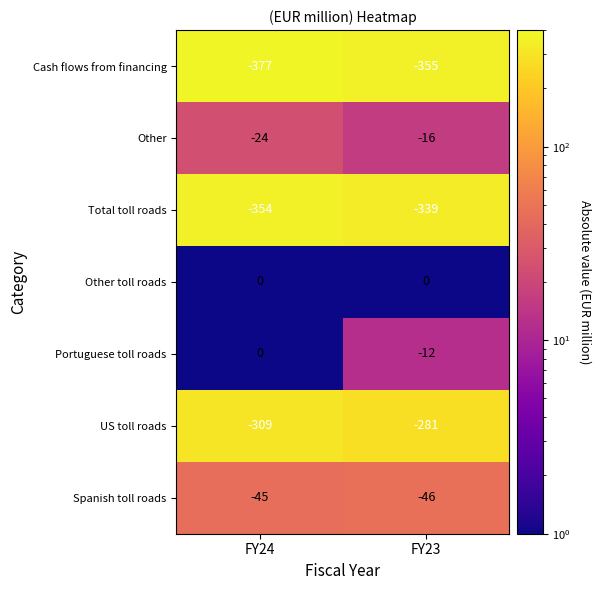

Rank the categories by Spanish toll roads value from highest to lowest.

FY24, FY23